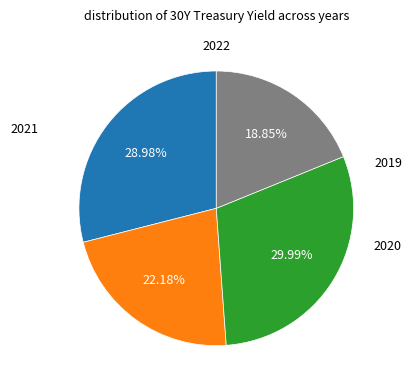

Is there a majority slice in this chart?

No